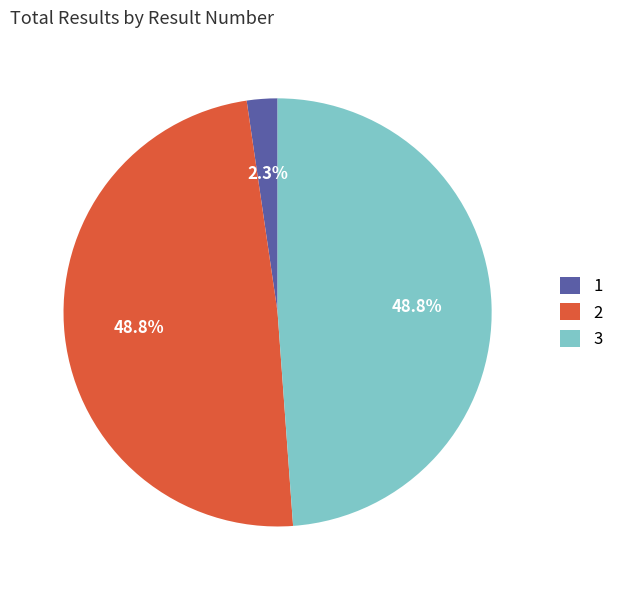

Is the sum of 1 and 2 greater than half?

Yes